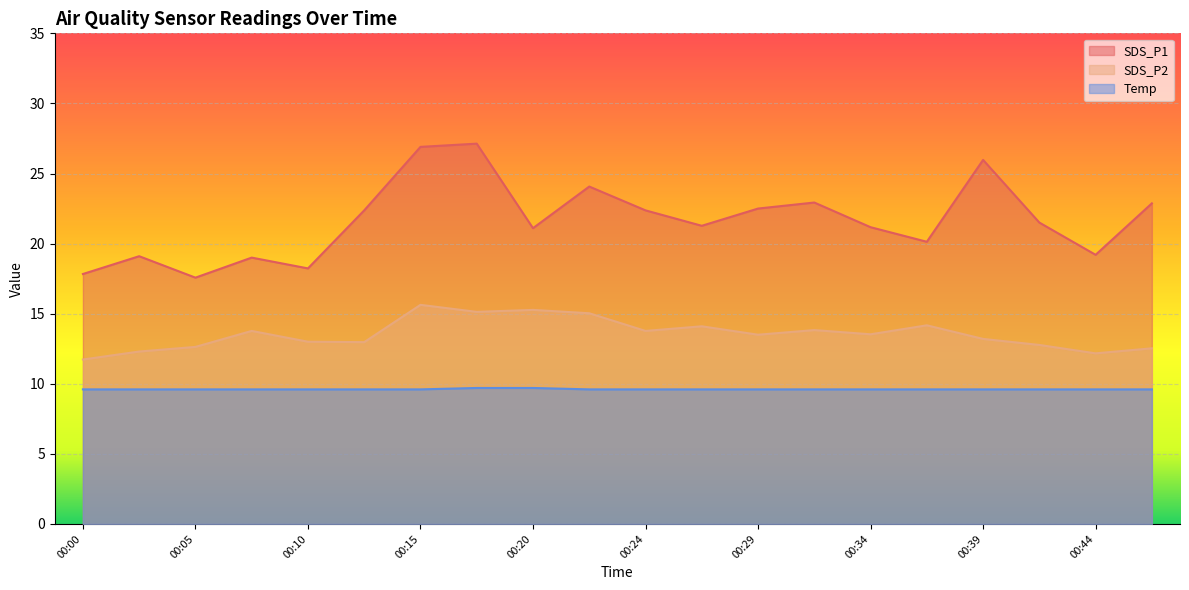

At which category is the sum across all series the highest?

00:15